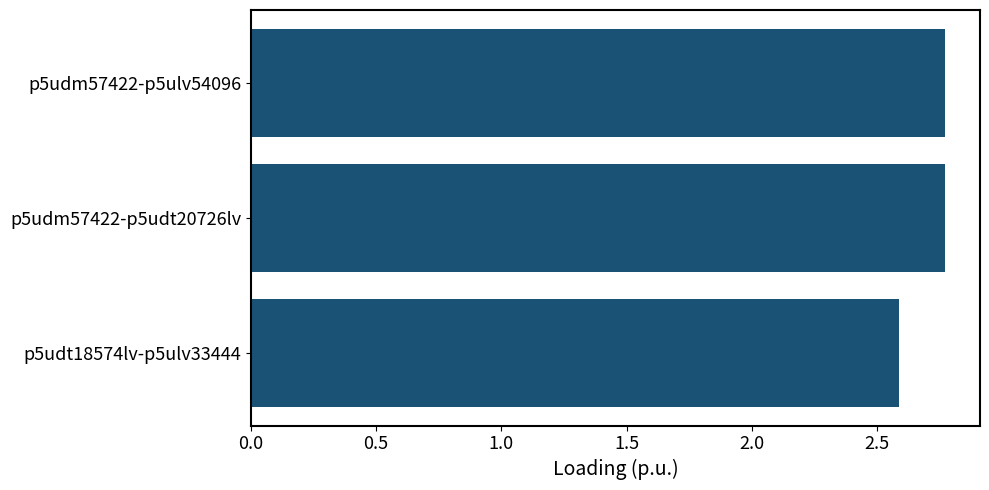

What is the smallest value displayed?

2.6